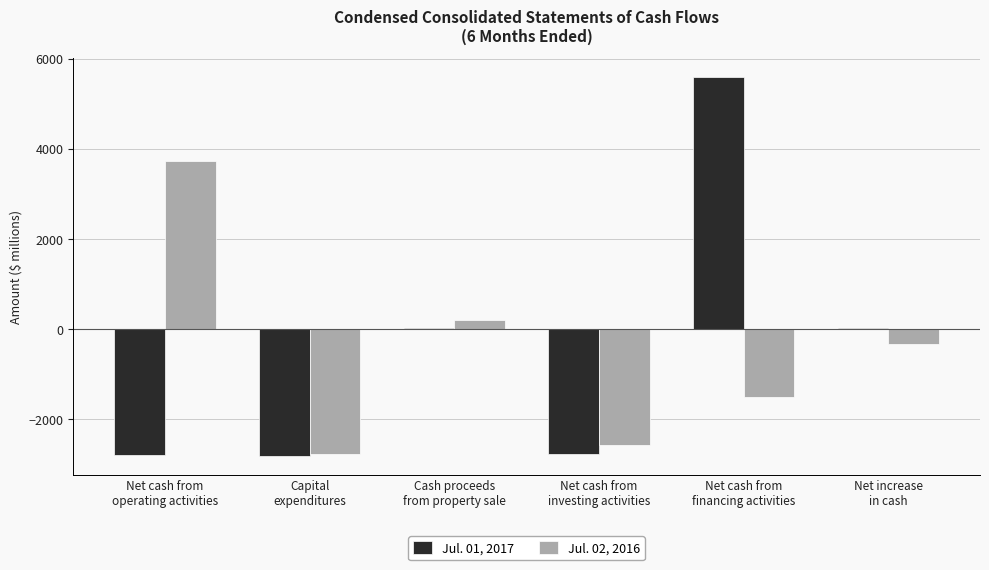

What is the sum of all Jul. 01, 2017 values?

-2722